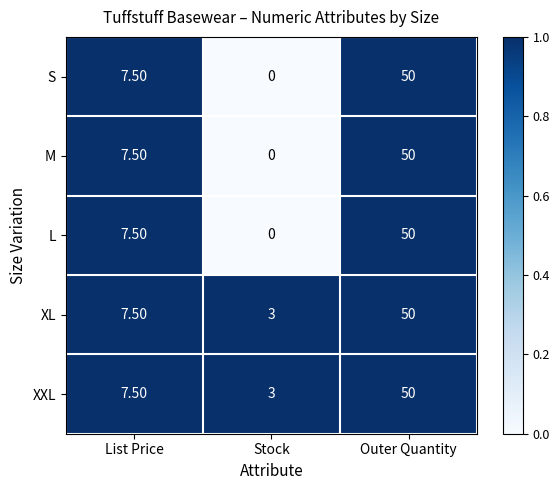

List the labels in order of XXL value, smallest first.

Stock, List Price, Outer Quantity